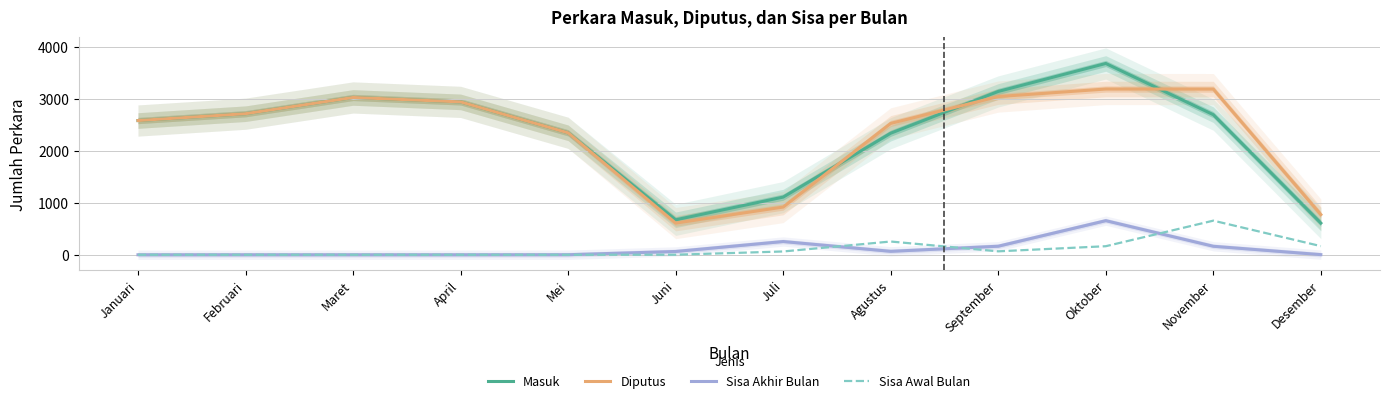

Which series ends up on top after the final intersection of Sisa Akhir Bulan and Sisa Awal Bulan?

Sisa Awal Bulan